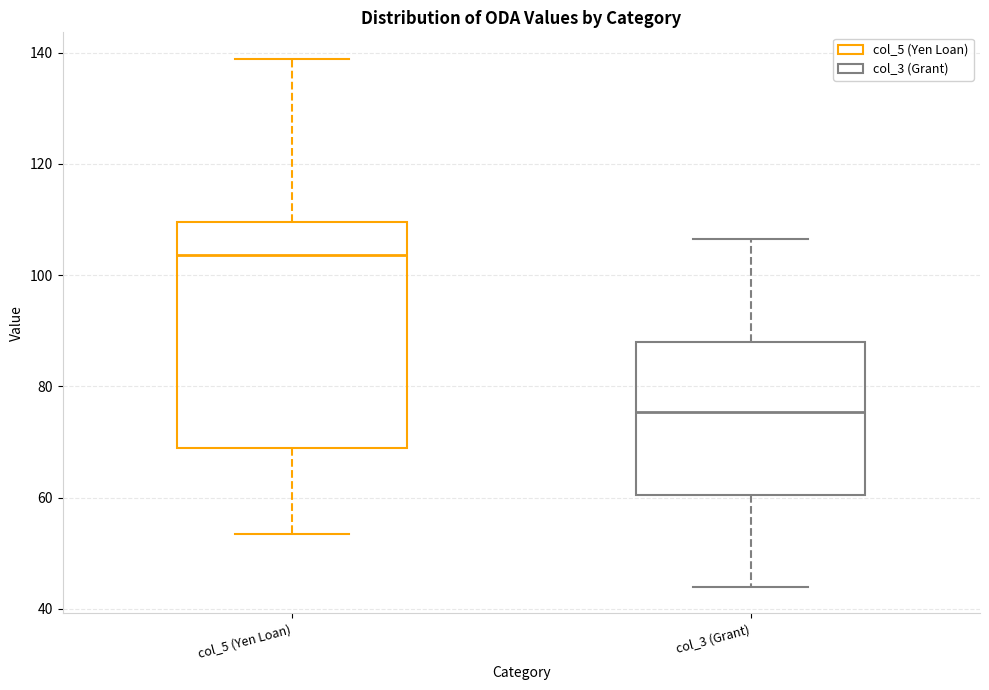

Which box has the highest median line?

col_5 (Yen Loan)